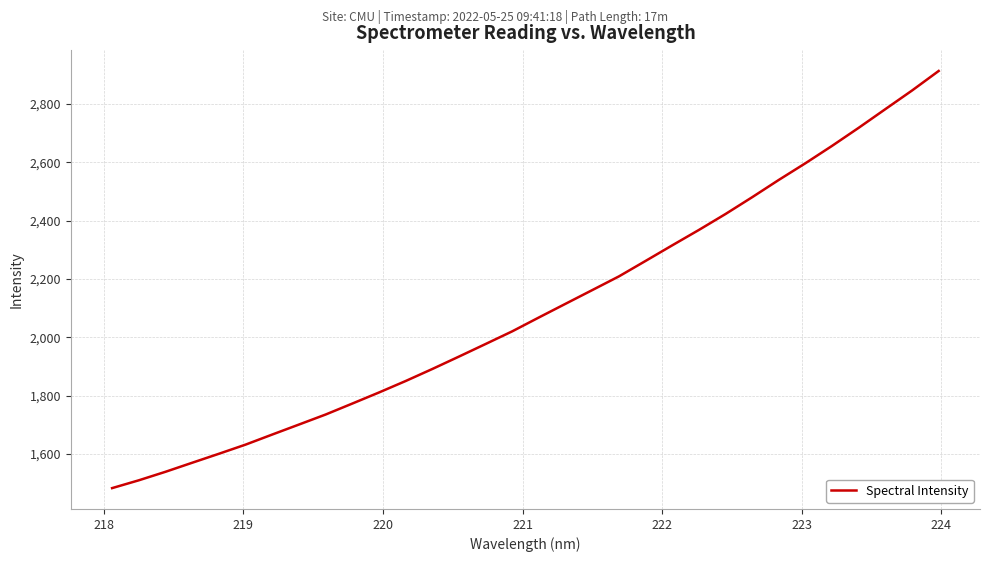

What is the sum of all values?

67155.4